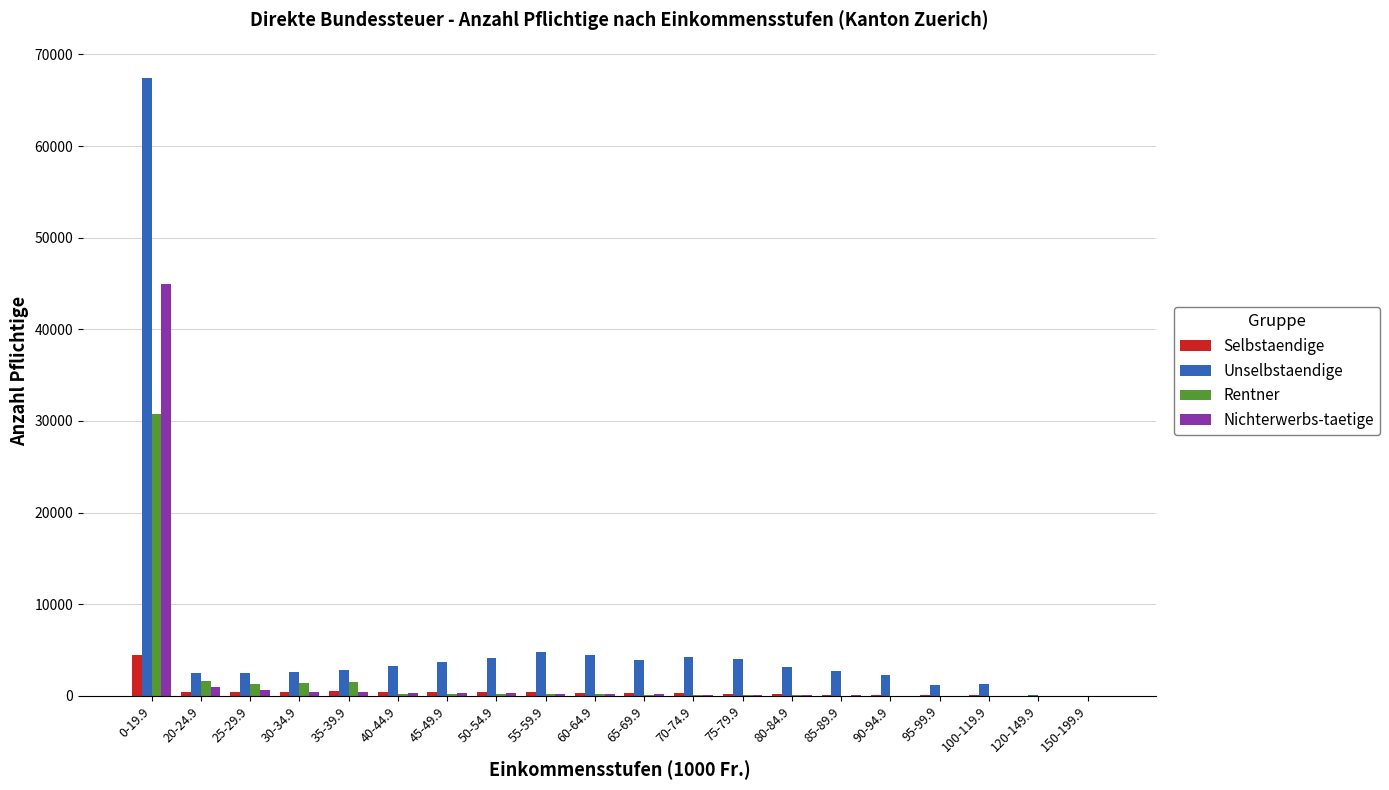

How many data points does each series have?

20